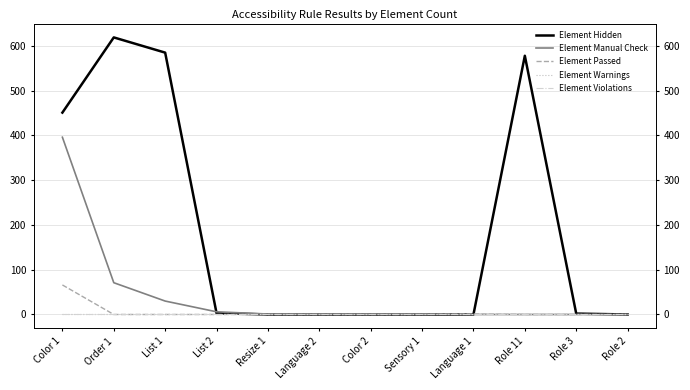

What is the difference between the Element Manual Check values at Color 1 and List 2?

390